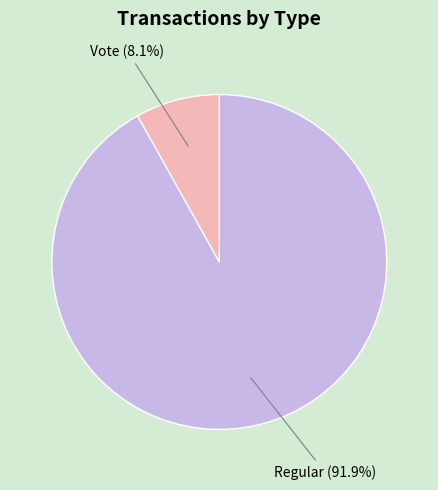

What percentage is NOT represented by Regular?

8.1%